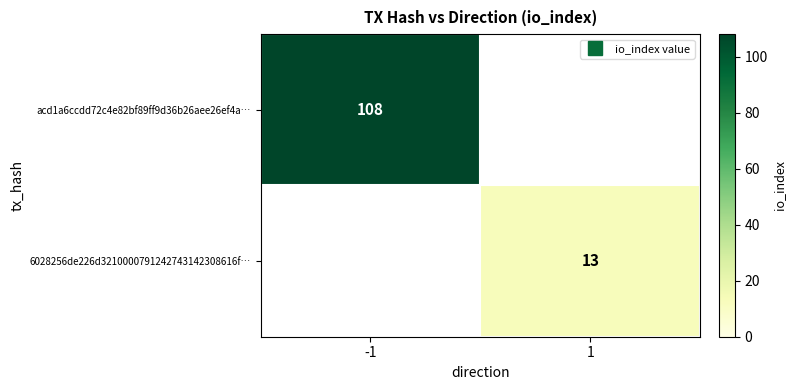

How many positive values does the acd1a6ccdd72c4e82bf89ff9d36b26aee26ef4a… series have?

1